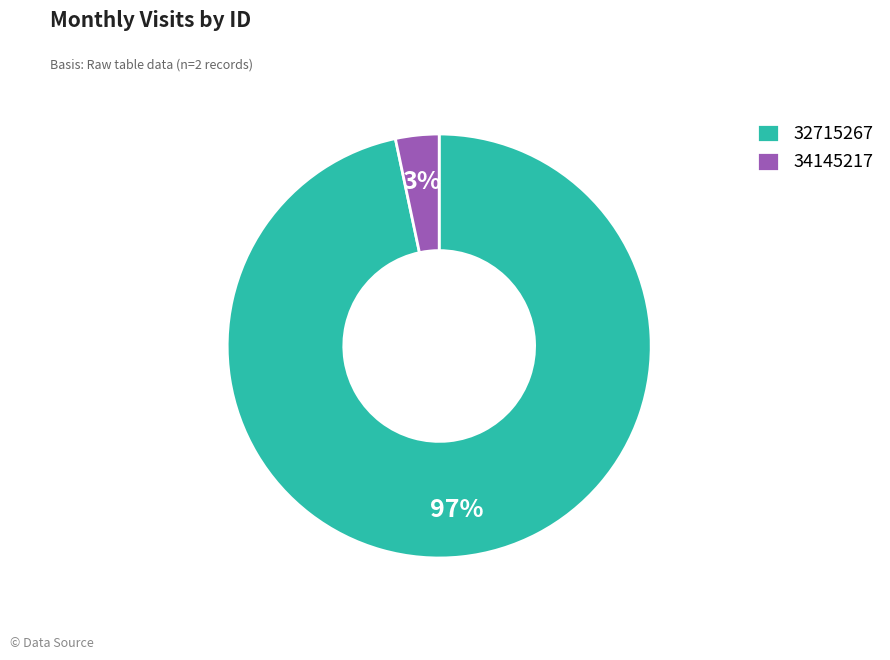

What percentage is the 32715267 slice, to the nearest percent?

97%